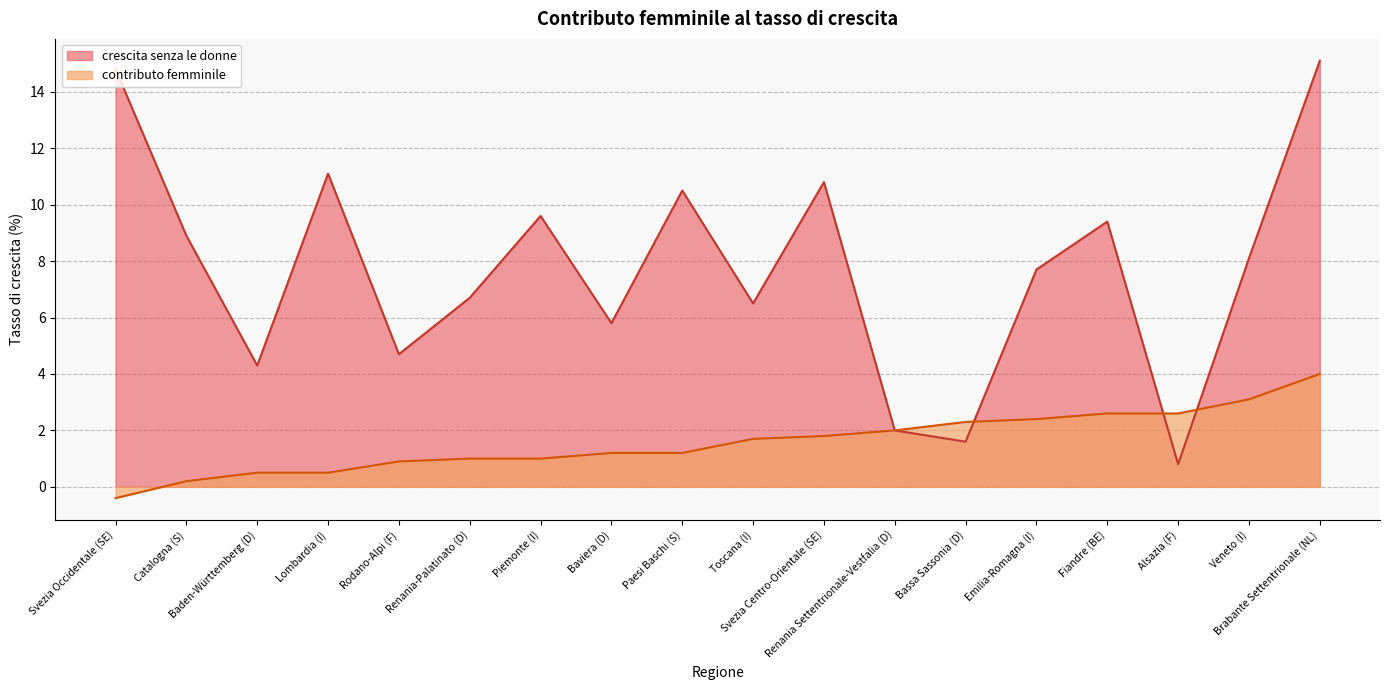

The contributo femminile series shows 0.5 at Lombardia (I). True or false?

True